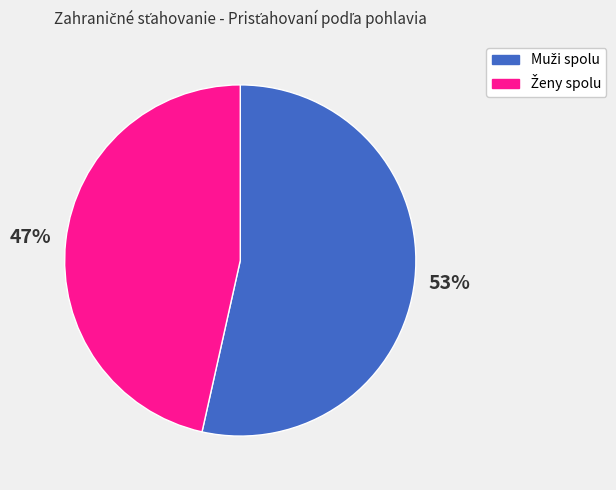

Is there a majority slice in this chart?

Yes